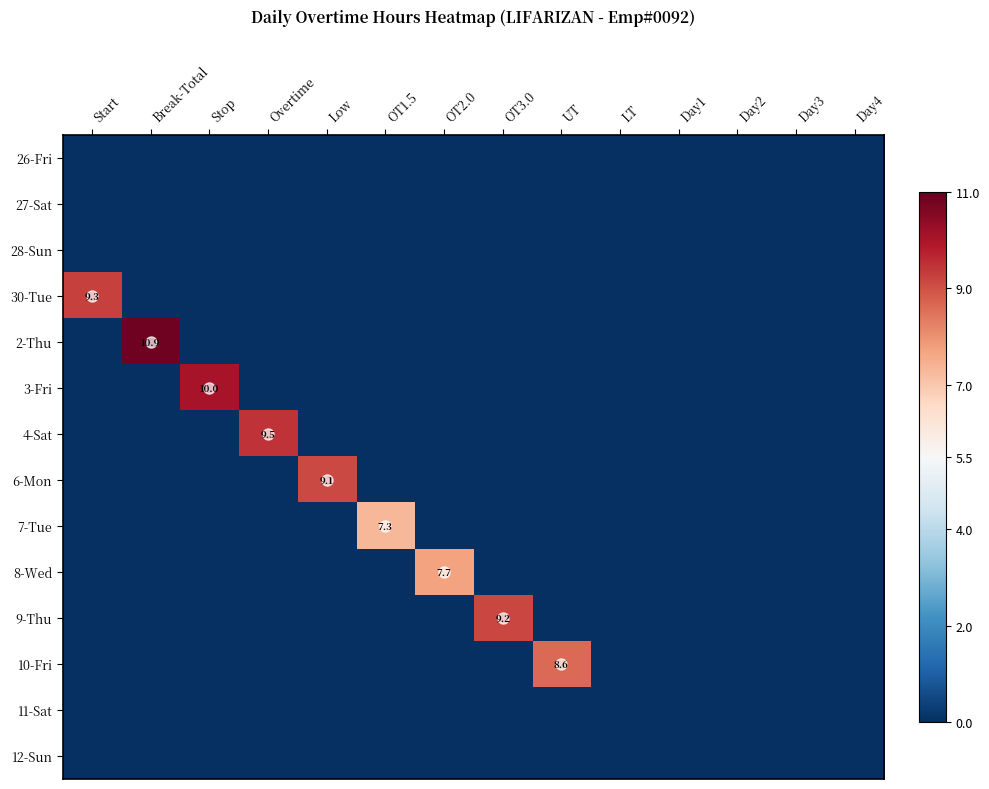

The 6-Mon series shows 9.1 at Low. True or false?

True